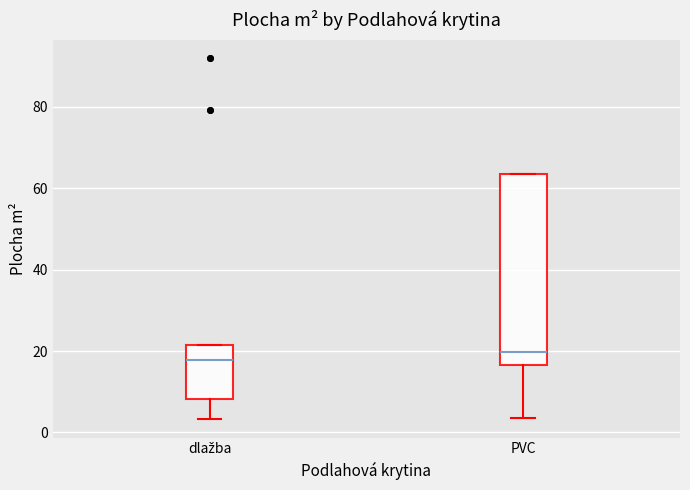

Which box has the highest median line?

PVC